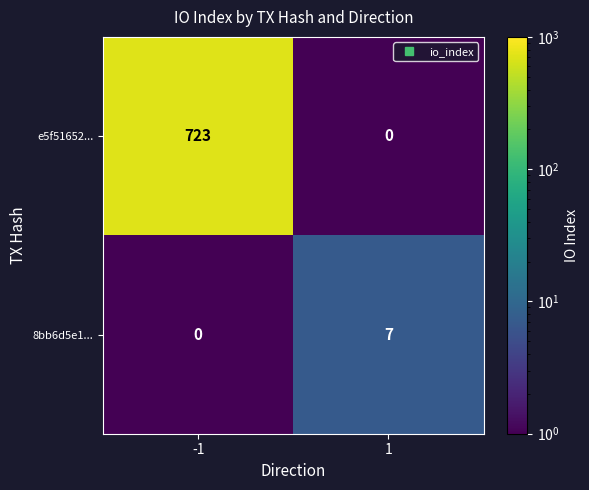

What is the approximate value of 8bb6d5e1... at 1?

7